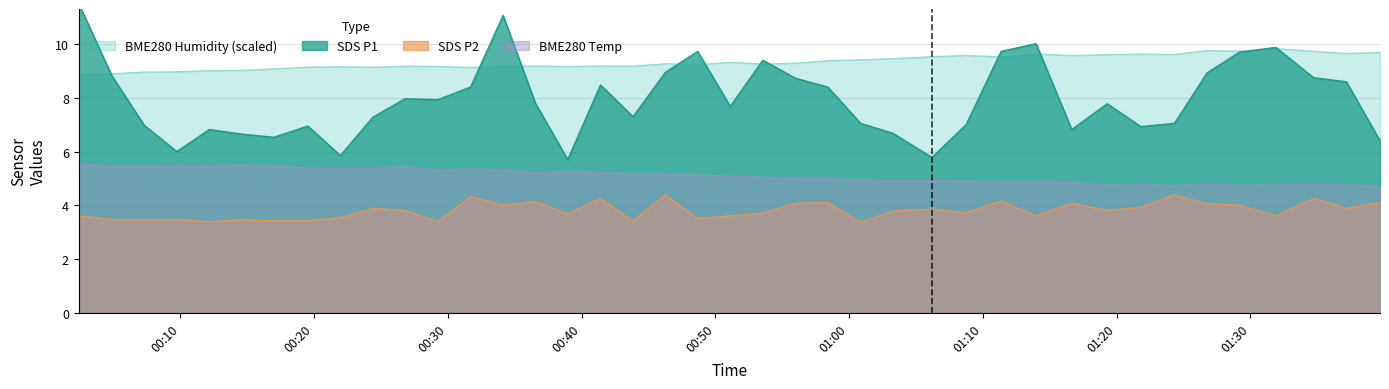

What is the minimum value for SDS P2?

3.4